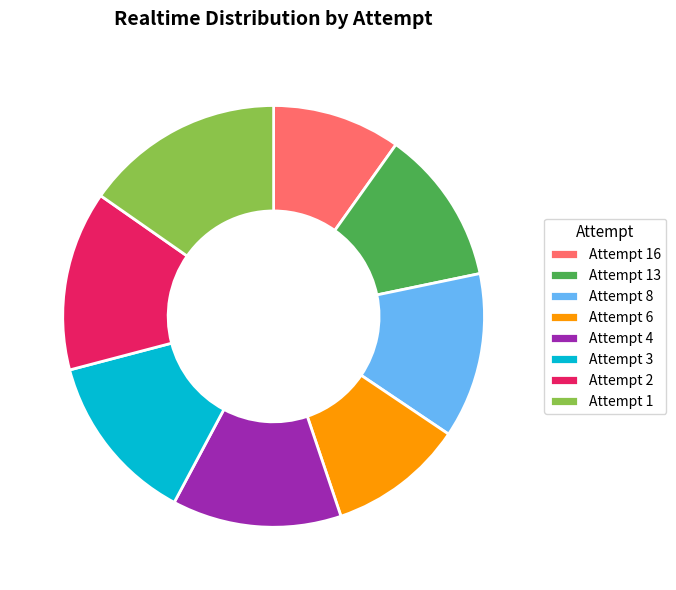

Do Attempt 1 and Attempt 8 together represent more than half of the pie?

No